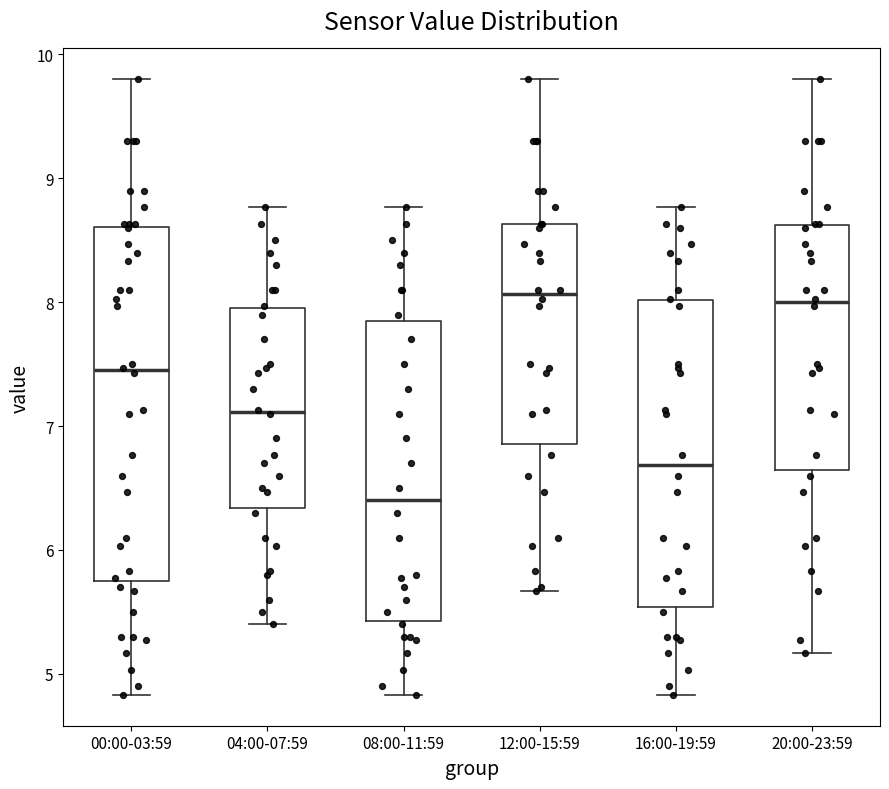

Reading left to right, transcribe this box plot: for each box, give where its median line is, the range the box spans, and where its two whiskers end, as read against the y-axis. The values are not printed on the chart, so give them approximately, as read against the axis.

00:00-03:59: median 7.5, box 5.8 to 8.6, whiskers 4.8 to 9.8
04:00-07:59: median 7.1, box 6.3 to 8.0, whiskers 5.4 to 8.8
08:00-11:59: median 6.4, box 5.4 to 7.9, whiskers 4.8 to 8.8
12:00-15:59: median 8.1, box 6.9 to 8.6, whiskers 5.7 to 9.8
16:00-19:59: median 6.7, box 5.5 to 8.0, whiskers 4.8 to 8.8
20:00-23:59: median 8.0, box 6.6 to 8.6, whiskers 5.2 to 9.8